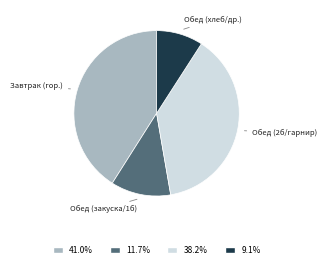

Does any single category account for the majority?

No